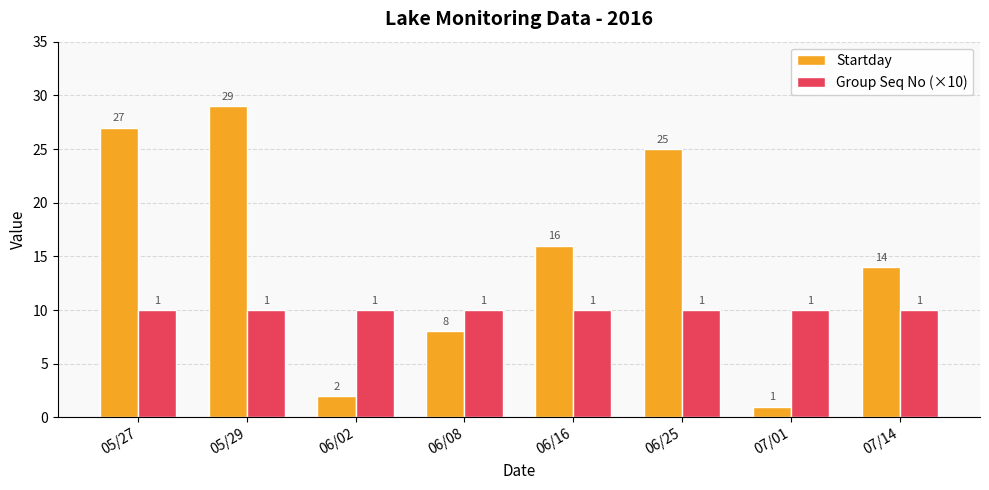

Which series has the largest total across all categories?

Startday